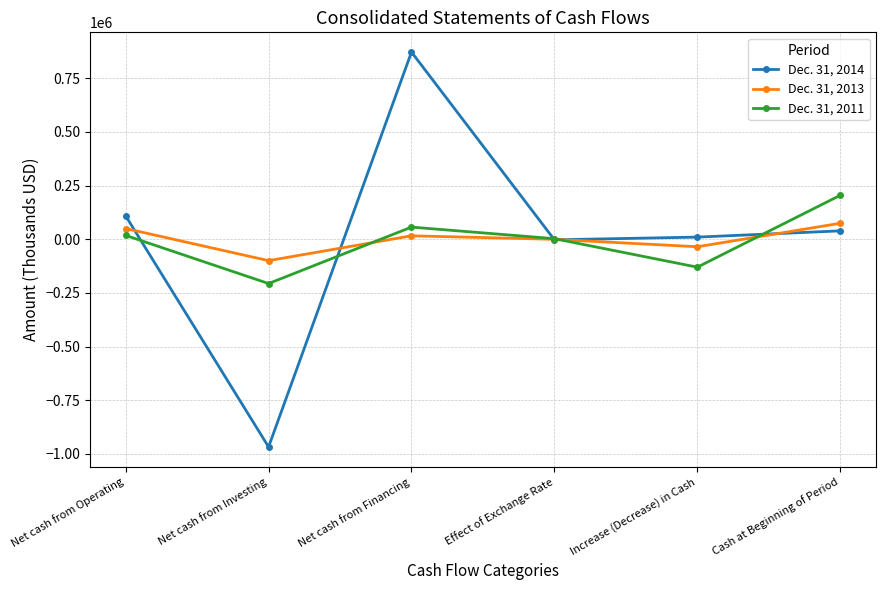

Reading left to right, what are all the values shown in this chart?

Dec. 31, 2014: 108645	-967739	871644	-2920	9630	38754
Dec. 31, 2013: 49656	-100025	15734	-659	-35294	74048
Dec. 31, 2011: 17669	-206687	56298	2356	-130364	204412